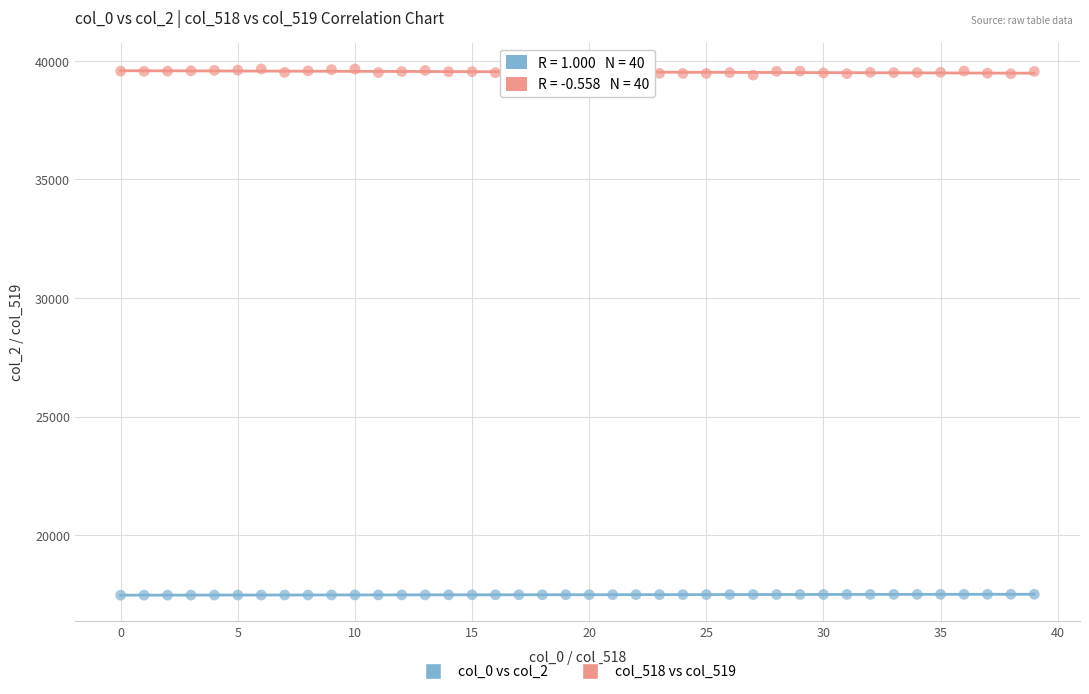

Across all data points, what is the range of Y values (max minus min)?

22186